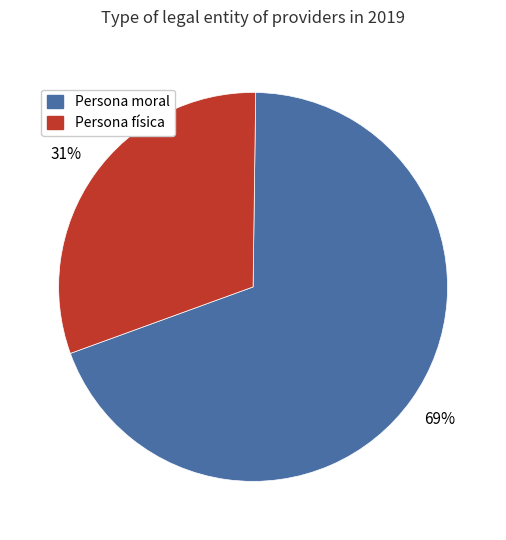

To the nearest percent, what is the difference between the Persona moral and Persona física slice percentages?

38%